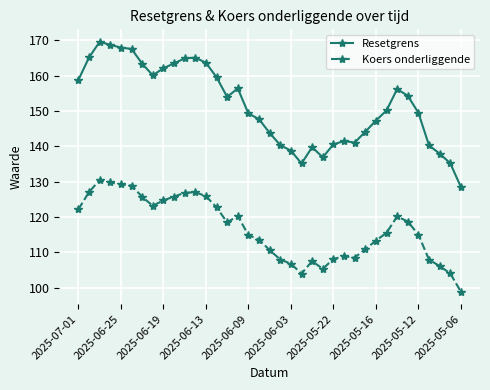

True or false: Resetgrens and Koers onderliggende cross at least once.

False